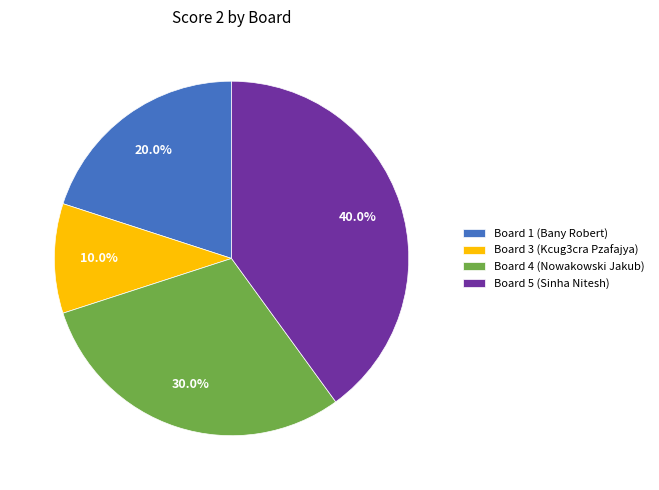

Does Board 5 (Sinha Nitesh) represent more than half of the total?

No